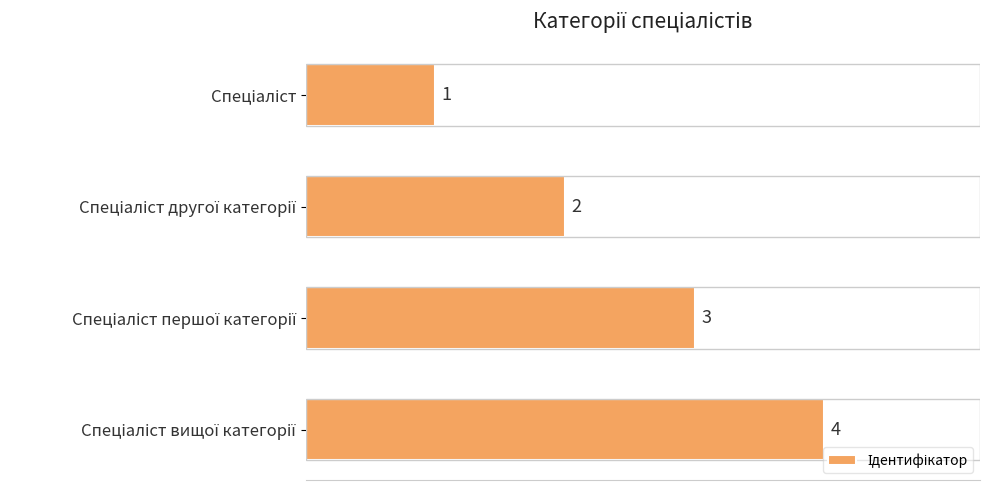

What is the sum of all values?

10